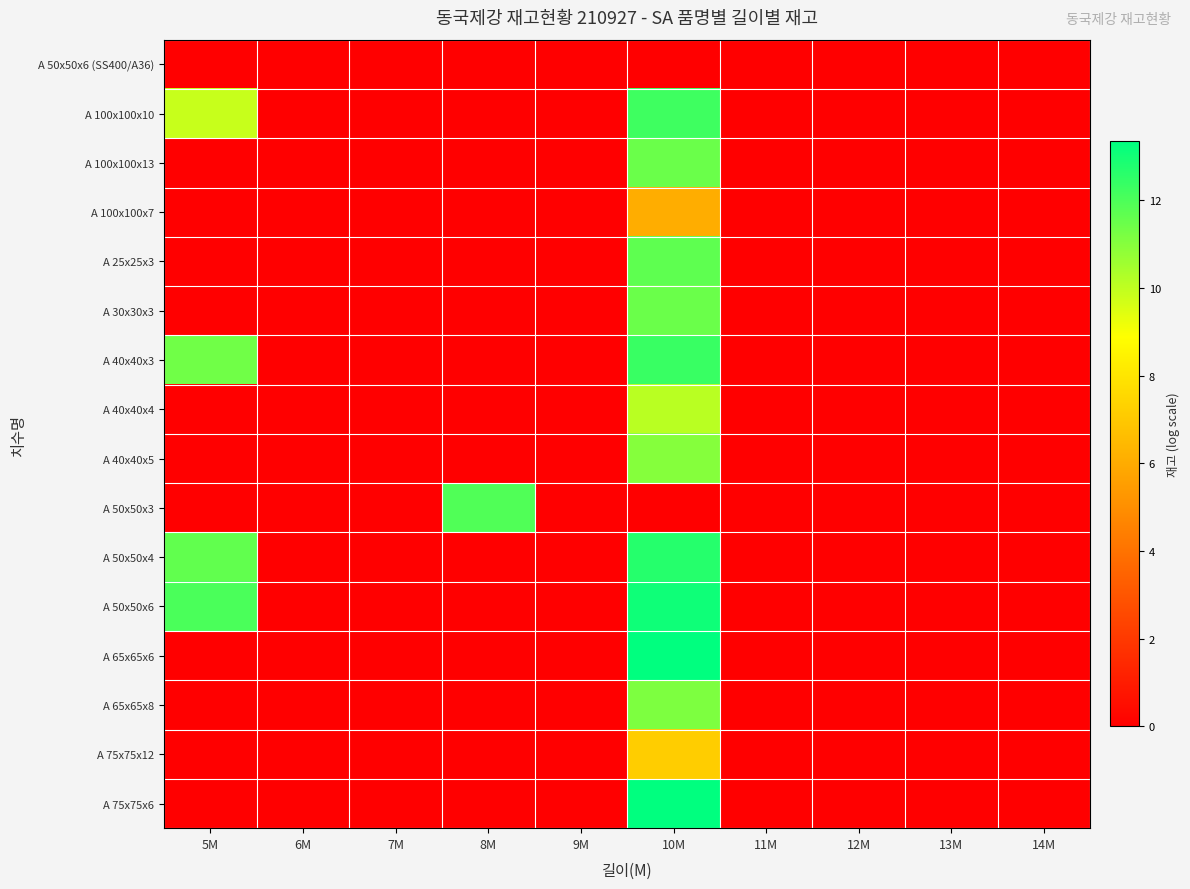

At how many categories does at least one series exceed 12?

2